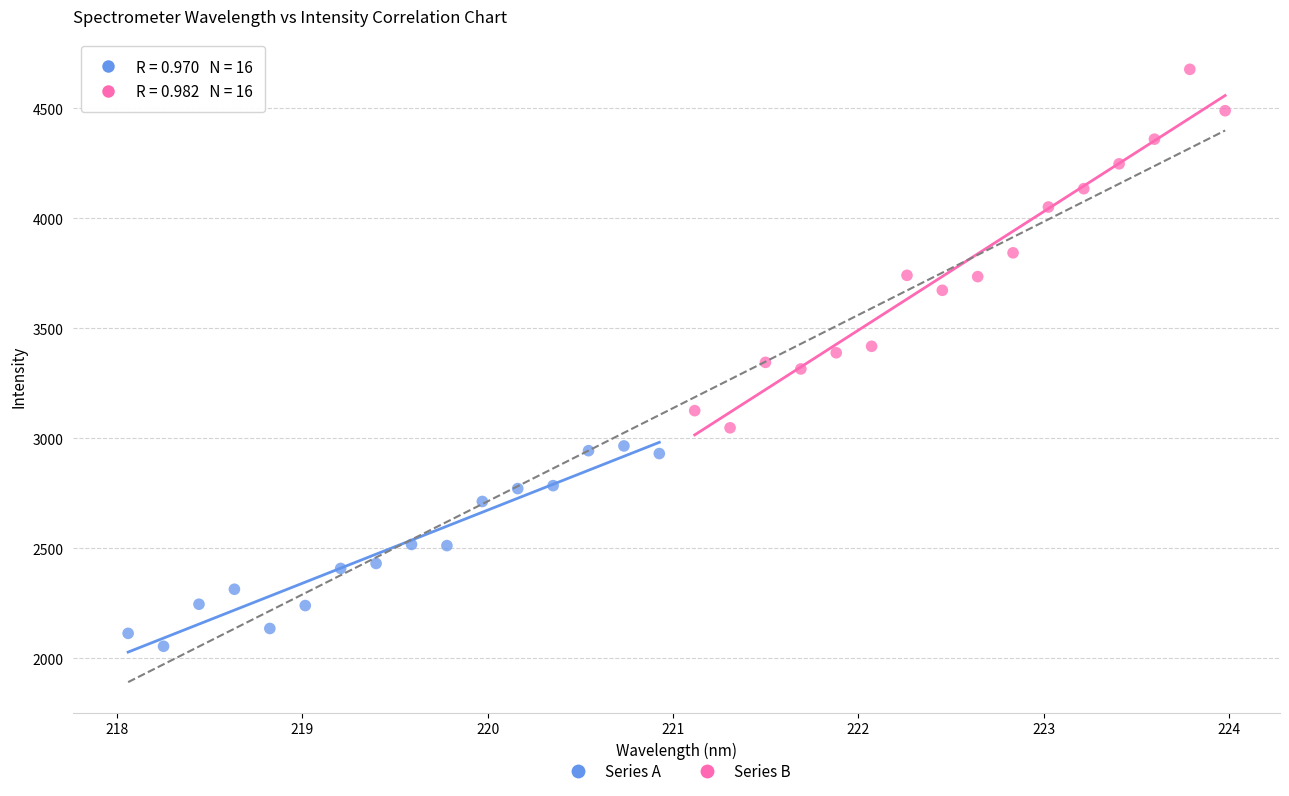

Which series contains the lowest Y value?

Series A